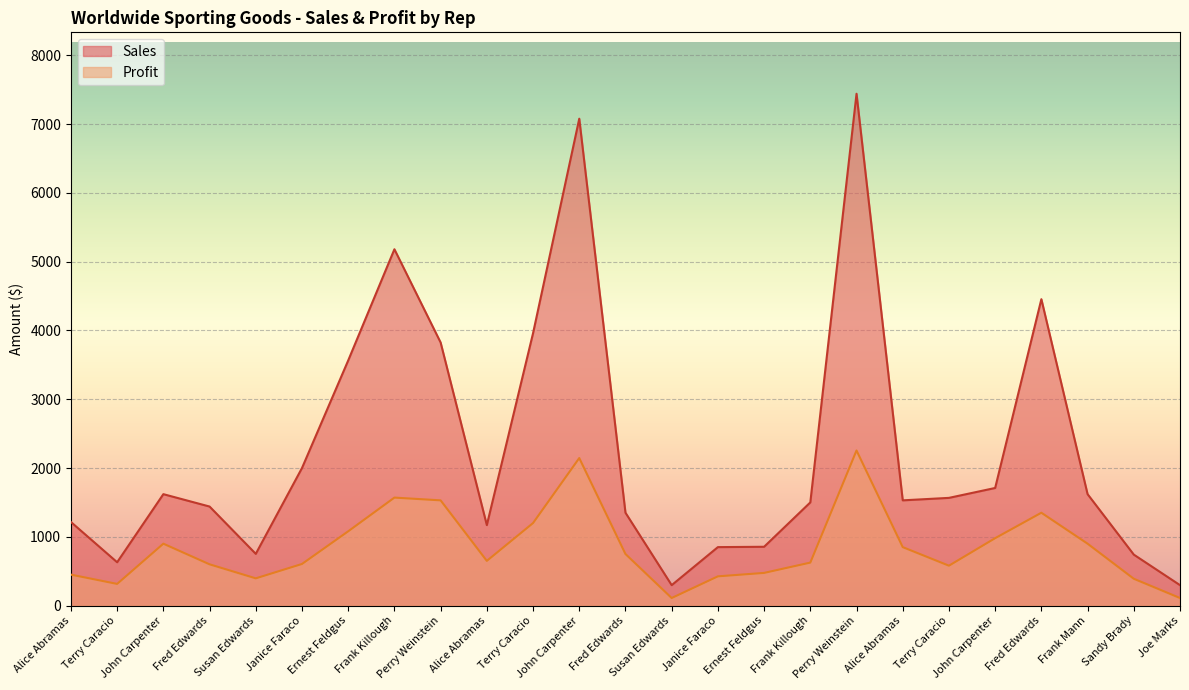

True or false: Sales has more than 1 interior local peaks.

True